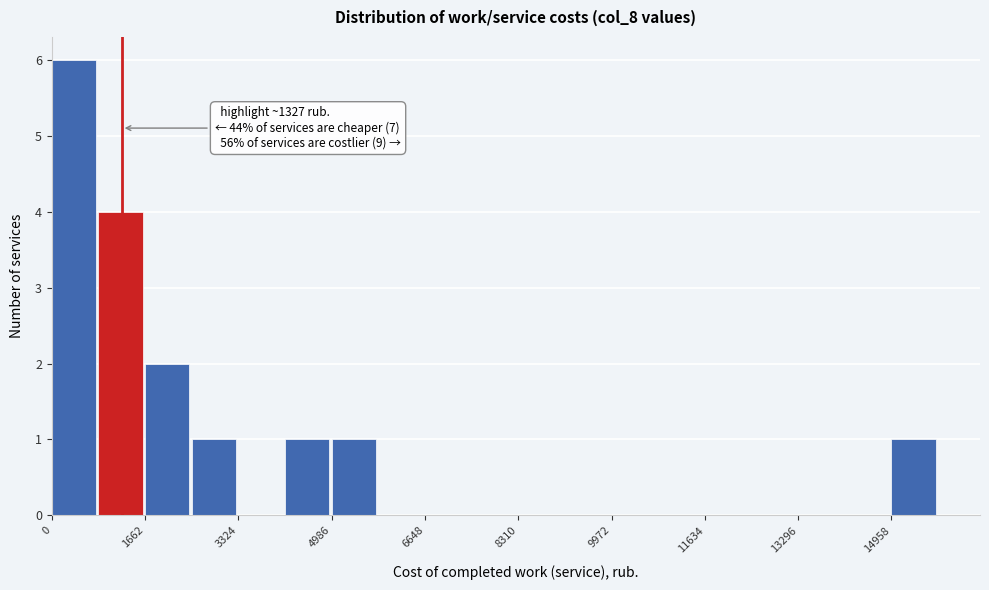

Over which range of the x-axis is the bar tallest?

0 to 800